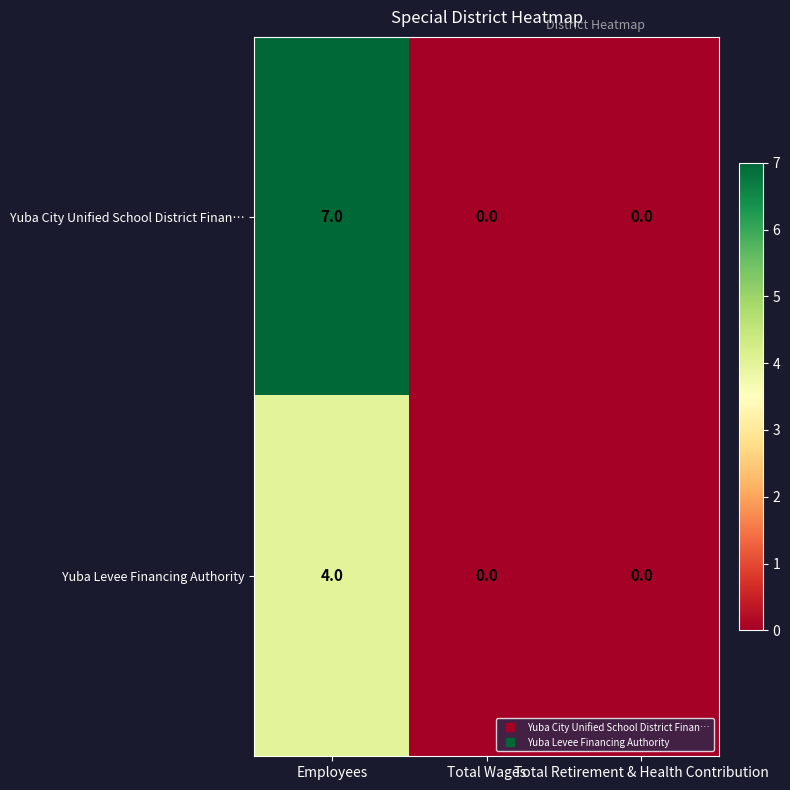

The value of Yuba City Unified School District Finan… at Total Retirement & Health Contribution is 0. True or false?

True